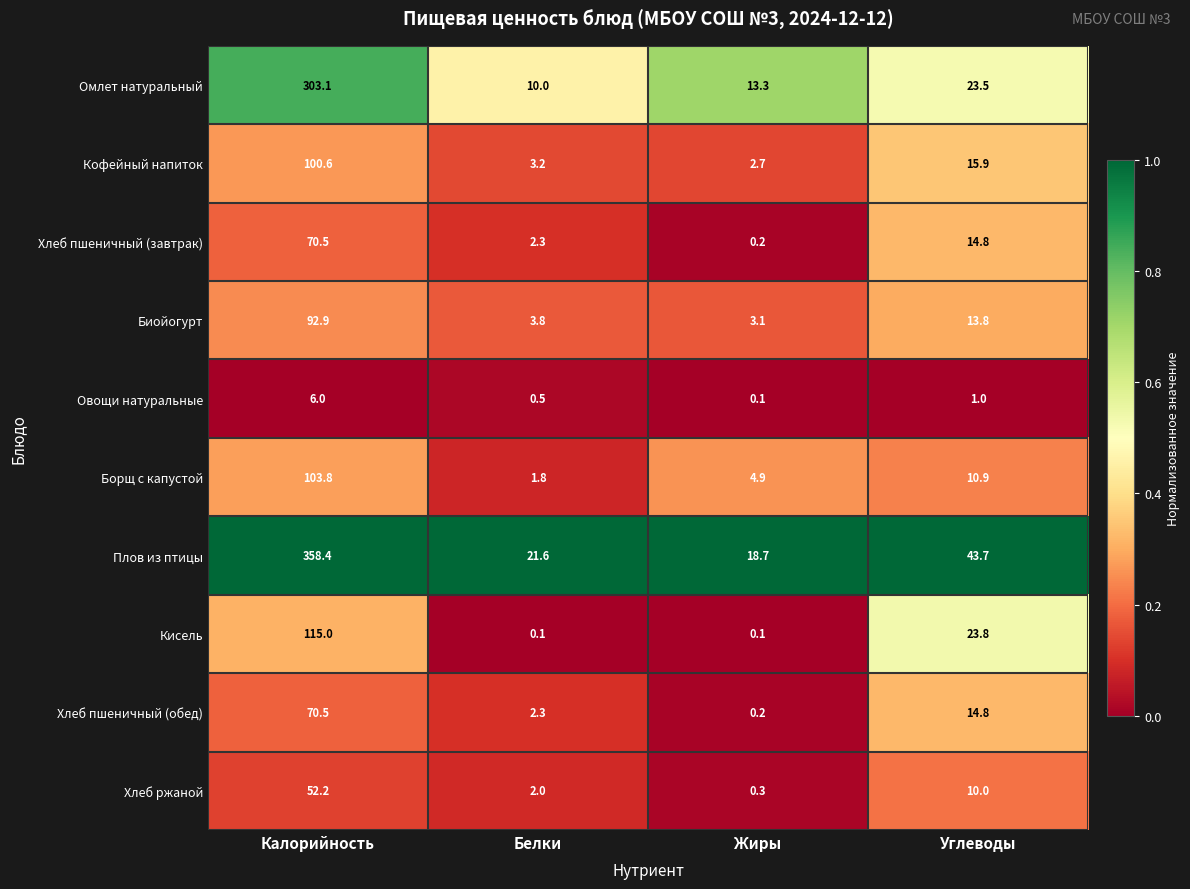

Is it true that Борщ с капустой equals 1.8 at Белки?

True